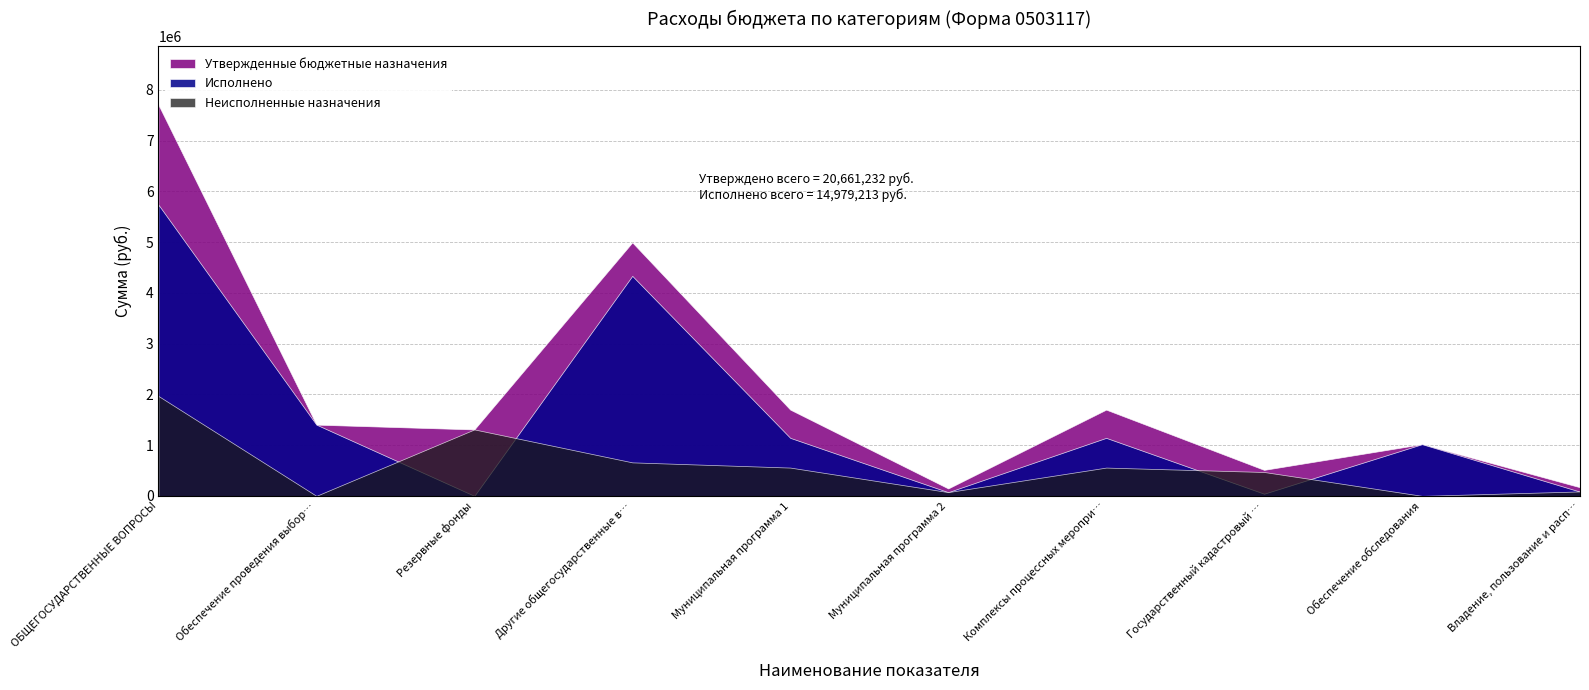

How many interior local valleys does the Исполнено series have?

3